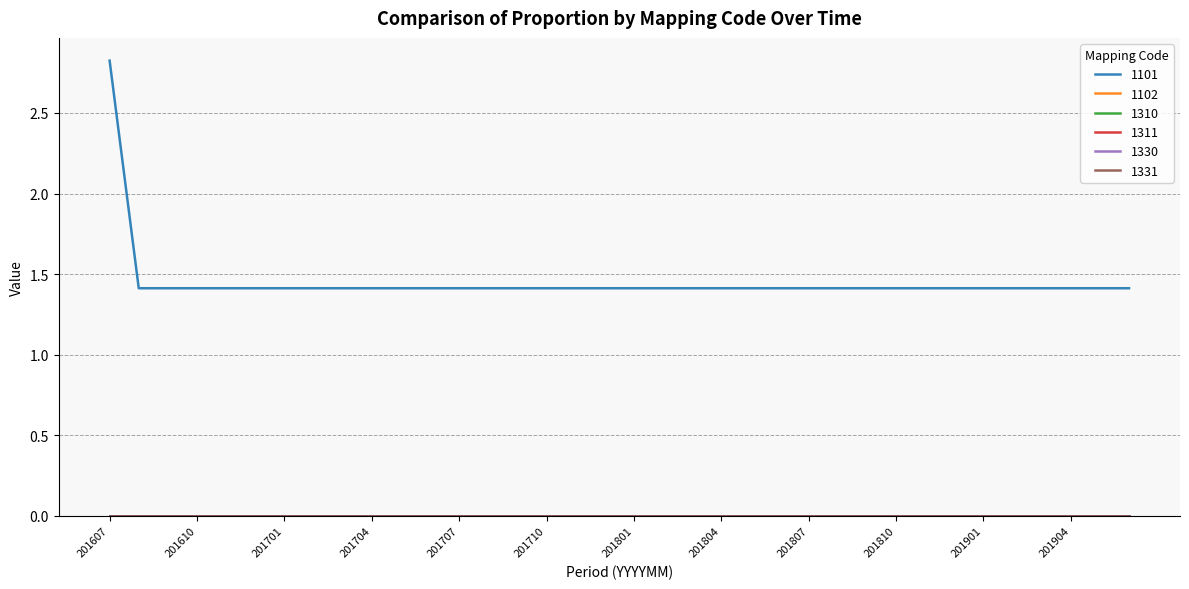

True or false: 1330 and 1331 intersect in this chart.

False